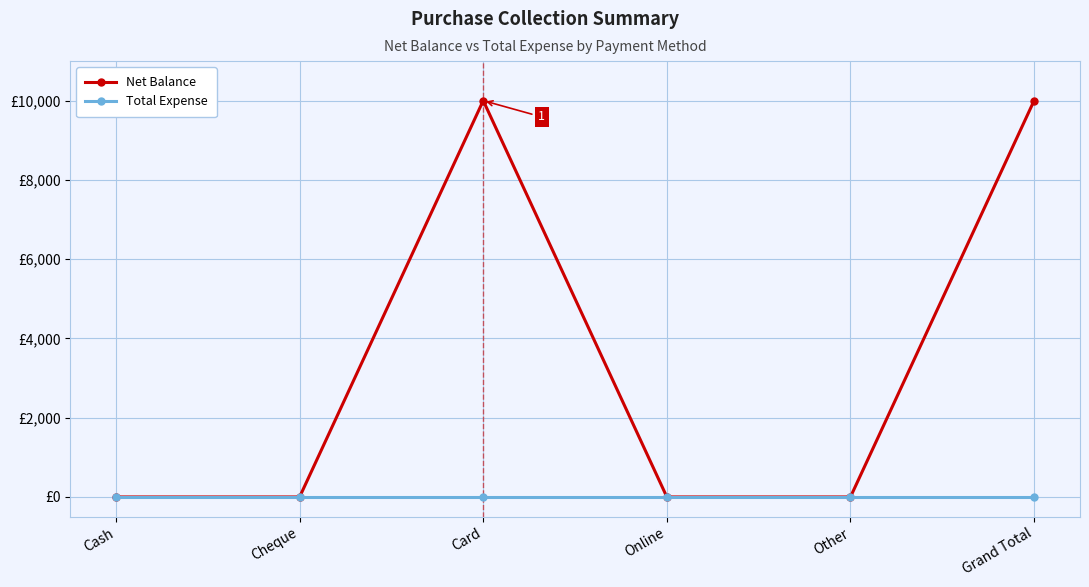

Which series has the largest total across all categories?

Net Balance